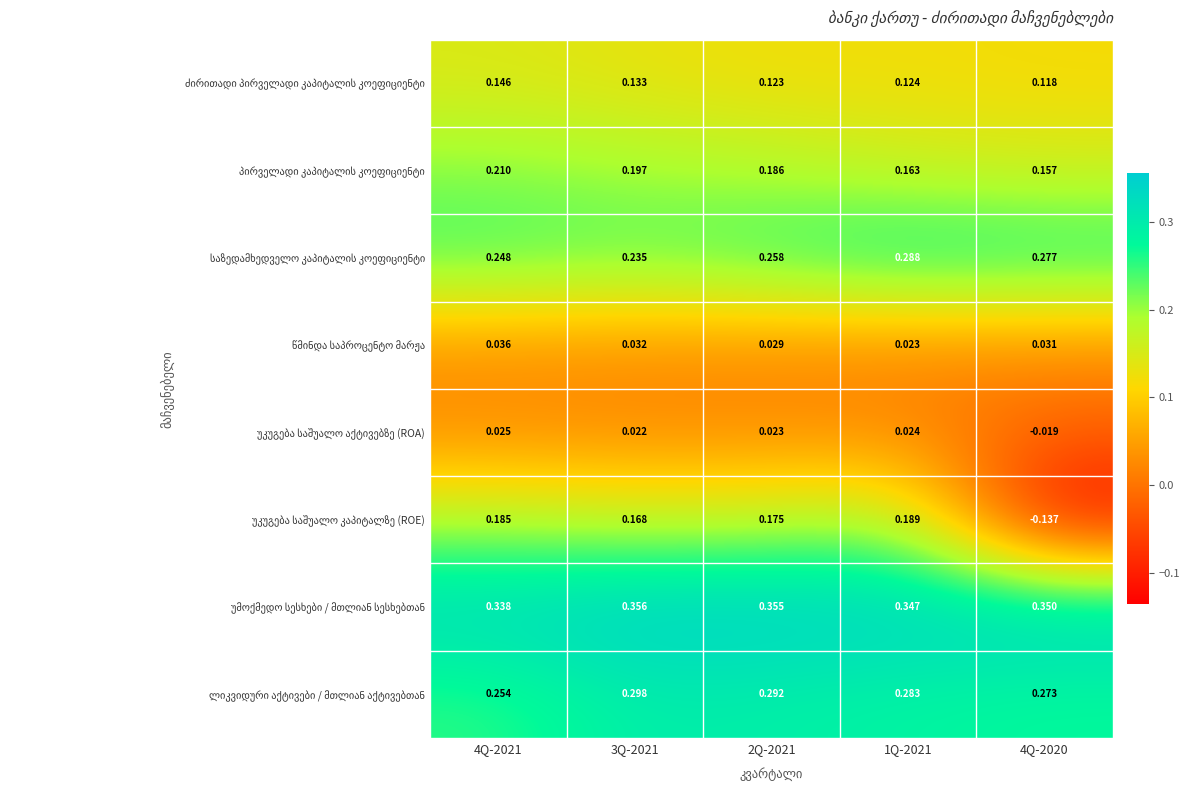

Which series has the largest total across all categories?

უმოქმედო სესხები / მთლიან სესხებთან